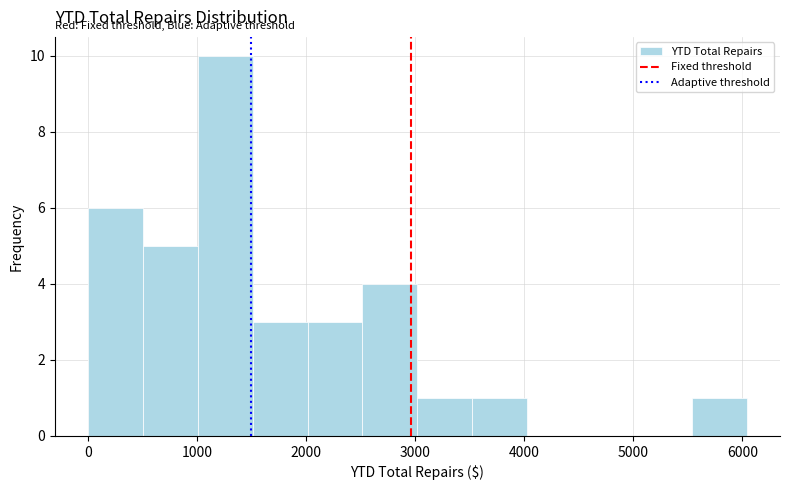

How tall is the bar that spans 2000 to 2500 on the x-axis? Neither the bar edges nor the heights are printed on the chart, so give them approximately, as read against the axes.

3